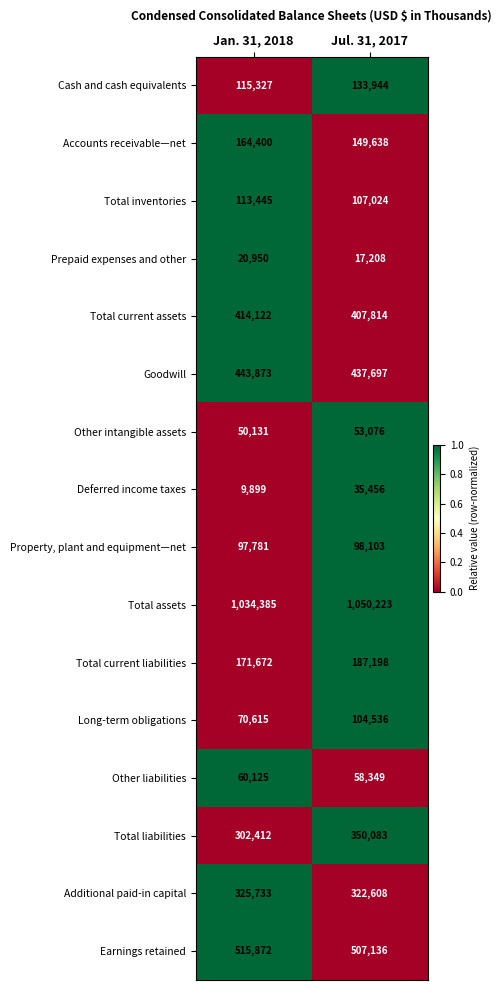

Which series changed the most between Jan. 31, 2018 and Jul. 31, 2017?

Total liabilities